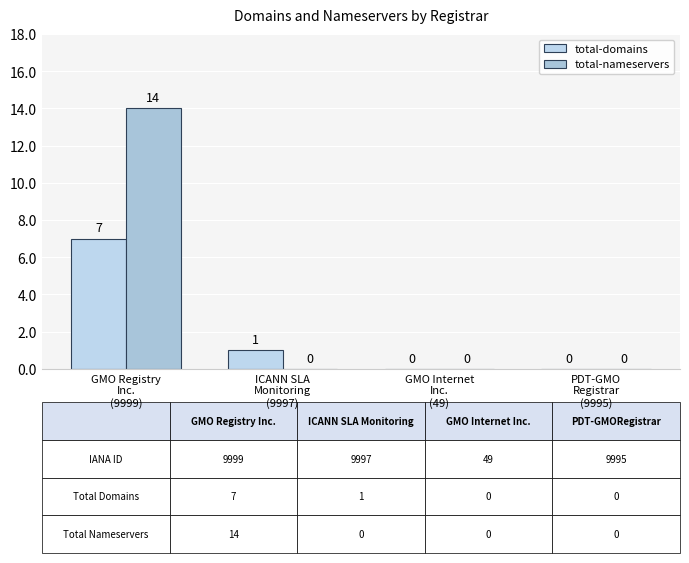

What is the average value of the total-domains series?

2